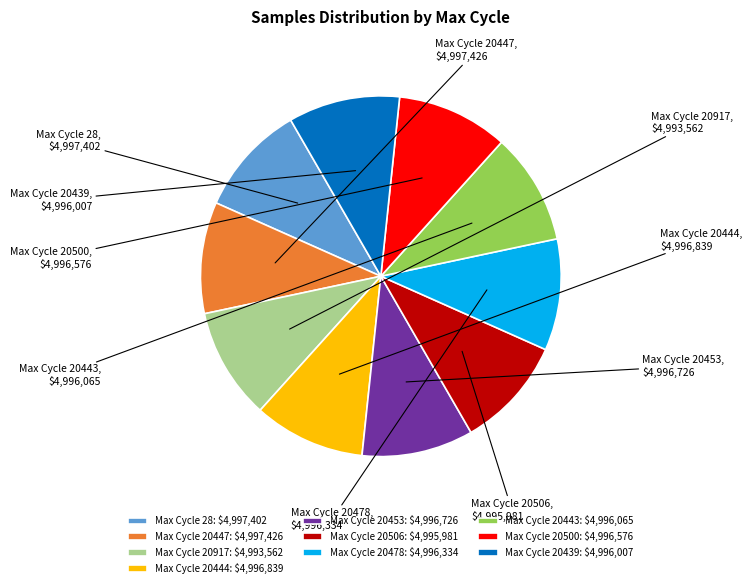

Is there any slice that represents more than half of the pie?

No